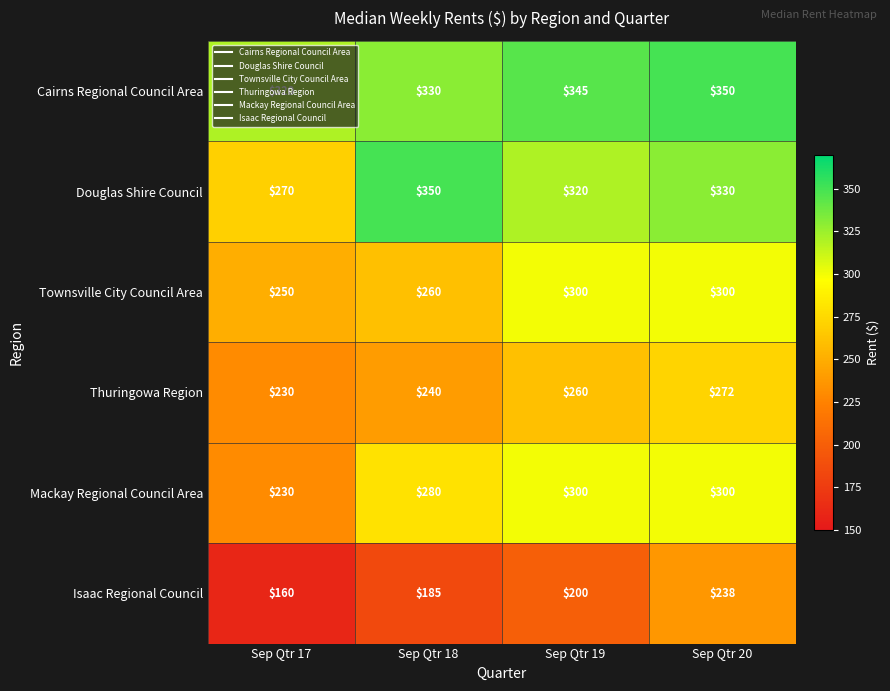

Which label corresponds to the smallest value in the chart?

Sep Qtr 17